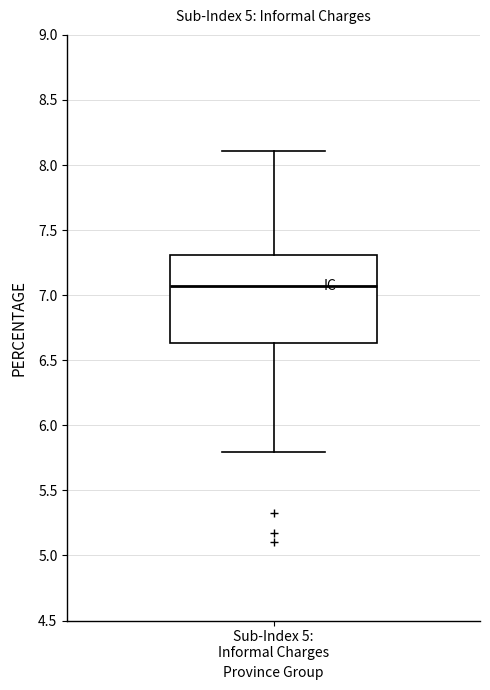

Read this box plot against the y-axis: the position of the median line, the range covered by the box, and the ends of both whiskers. The values are not printed on the chart, so give them approximately, as read against the axis.

median 7.05, box 6.65 to 7.30, whiskers 5.80 to 8.10